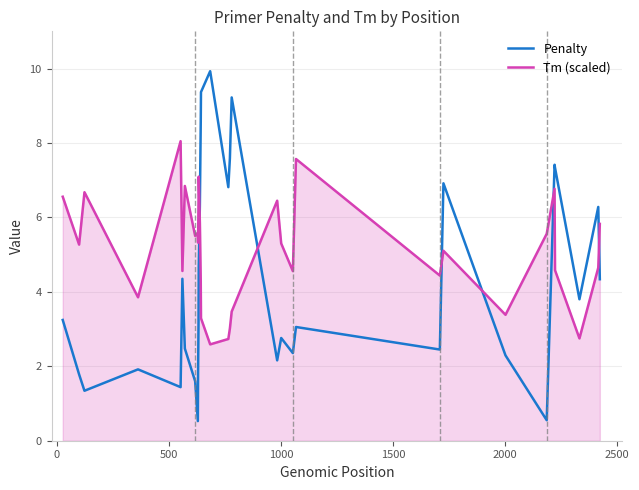

What is the difference between the maximum and minimum values in the Tm (scaled) series?

5.5